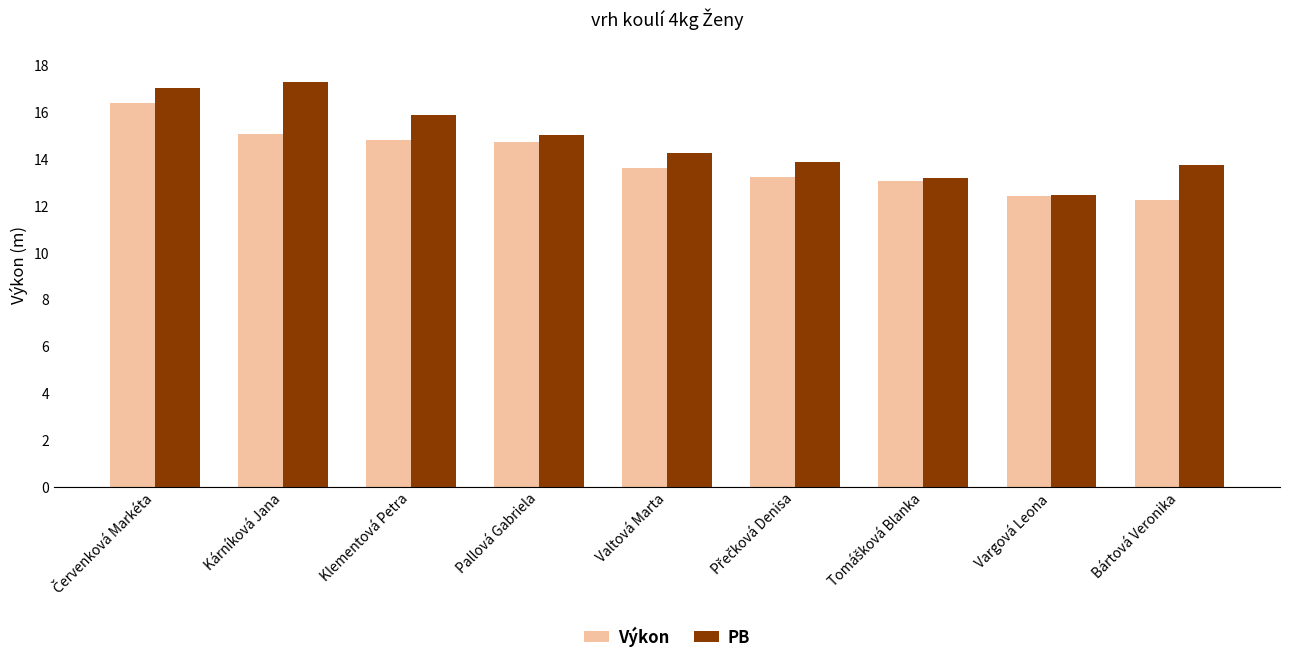

Rank the series by their maximum value, from highest to lowest.

PB, Výkon